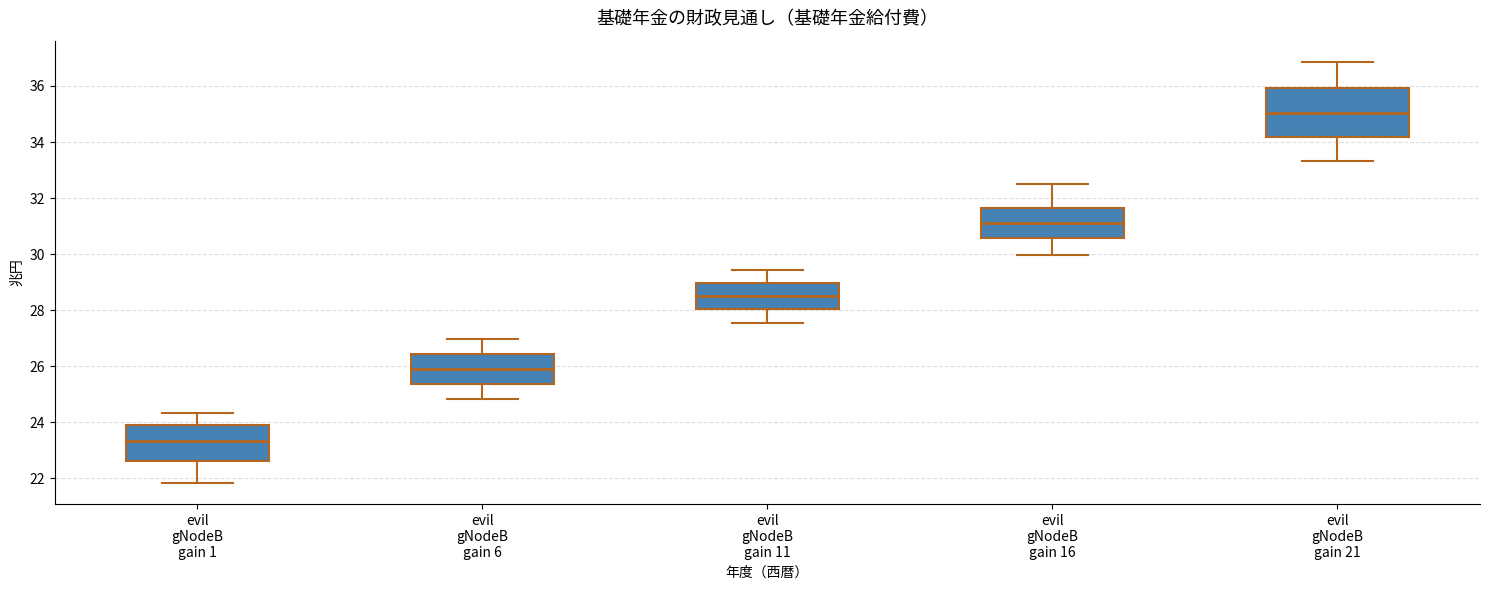

Reading left to right, transcribe this box plot: for each box, give where its median line is, the range the box spans, and where its two whiskers end, as read against the y-axis. The values are not printed on the chart, so give them approximately, as read against the axis.

evil gNodeB gain 1: median 23.4, box 22.6 to 24.0, whiskers 21.8 to 24.4
evil gNodeB gain 6: median 26.0, box 25.4 to 26.4, whiskers 24.8 to 27.0
evil gNodeB gain 11: median 28.4, box 28.0 to 29.0, whiskers 27.6 to 29.4
evil gNodeB gain 16: median 31.0, box 30.6 to 31.6, whiskers 30.0 to 32.4
evil gNodeB gain 21: median 35.0, box 34.2 to 36.0, whiskers 33.4 to 36.8